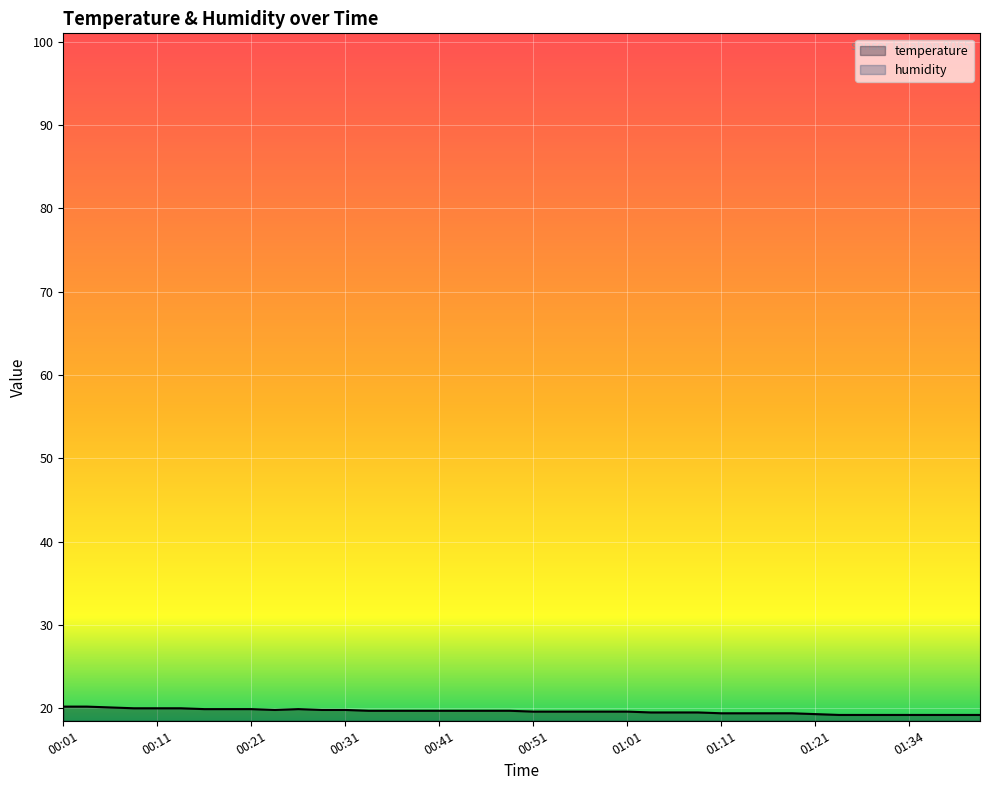

What is the change in value from 00:43 to 01:01?

-0.1